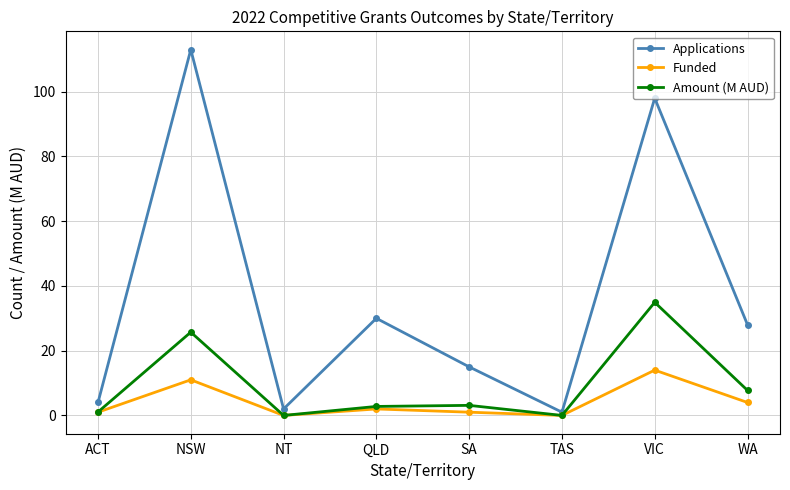

The value of Amount (M AUD) at NT is 0.0. True or false?

True